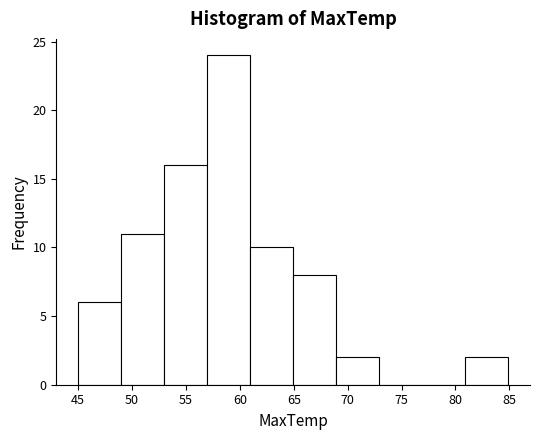

Reading left to right, list every bar in this chart as the range it spans on the x-axis followed by its height. Neither the bar edges nor the heights are printed on the chart, so give them approximately, as read against the axes.

45 to 49: 6
49 to 53: 11
53 to 57: 16
57 to 61: 24
61 to 65: 10
65 to 69: 8
69 to 73: 2
73 to 77: 0
77 to 81: 0
81 to 85: 2